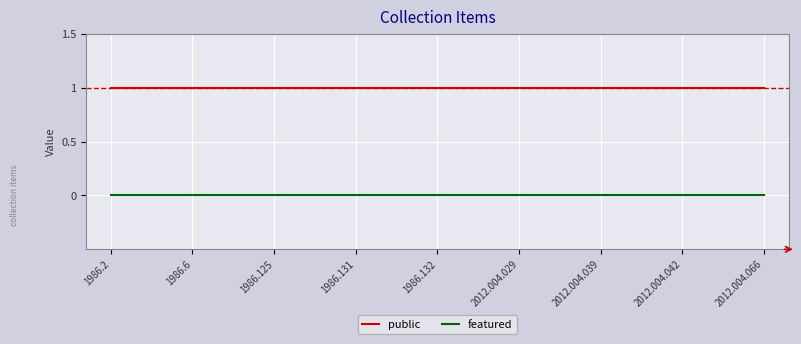

Which series has the largest total across all categories?

public